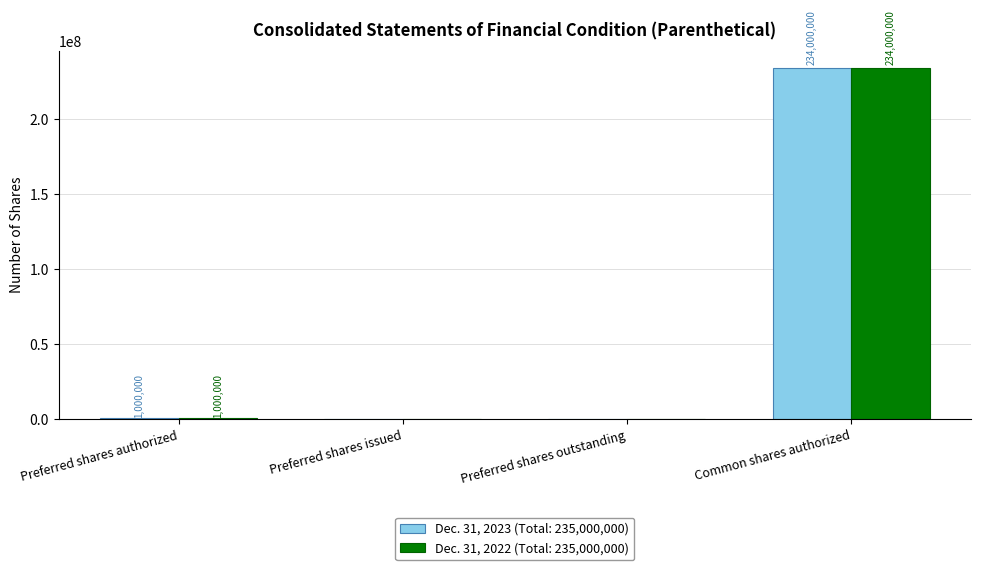

Which category has the highest value across all series?

Common shares authorized